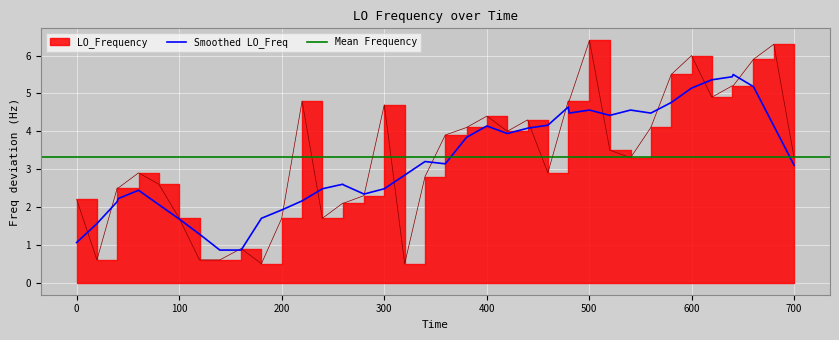

What is the lowest value of the Smoothed LO_Freq series?

0.9